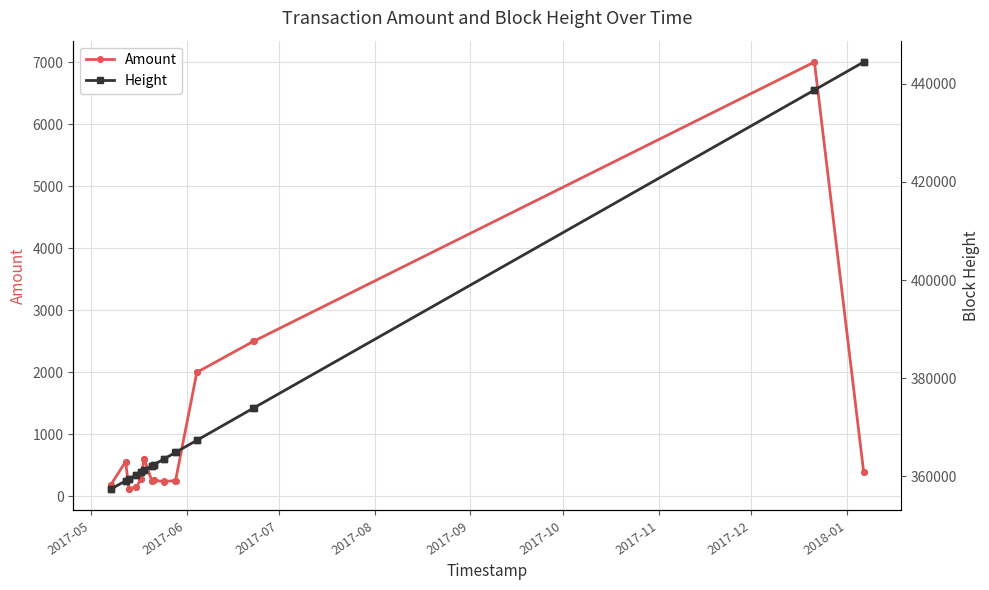

Reading left to right, list all the values displayed in this chart.

Amount: 191	190	560	559	118	117	150	149	285	284	600	599	250	249	260	259	240	239	255	254	2000	1999	2500	2499	7000	6999	400	399
Height: 357361	357364	359056	359060	359426	359429	360312	360315	360840	360844	361189	361228	362097	362100	362323	362327	363524	363530	364841	364846	367315	367320	373881	373892	438736	438743	444444	444453